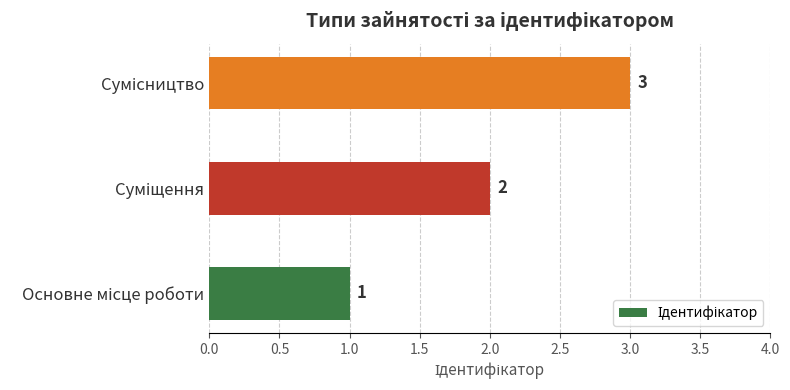

What is the sum of all values?

6